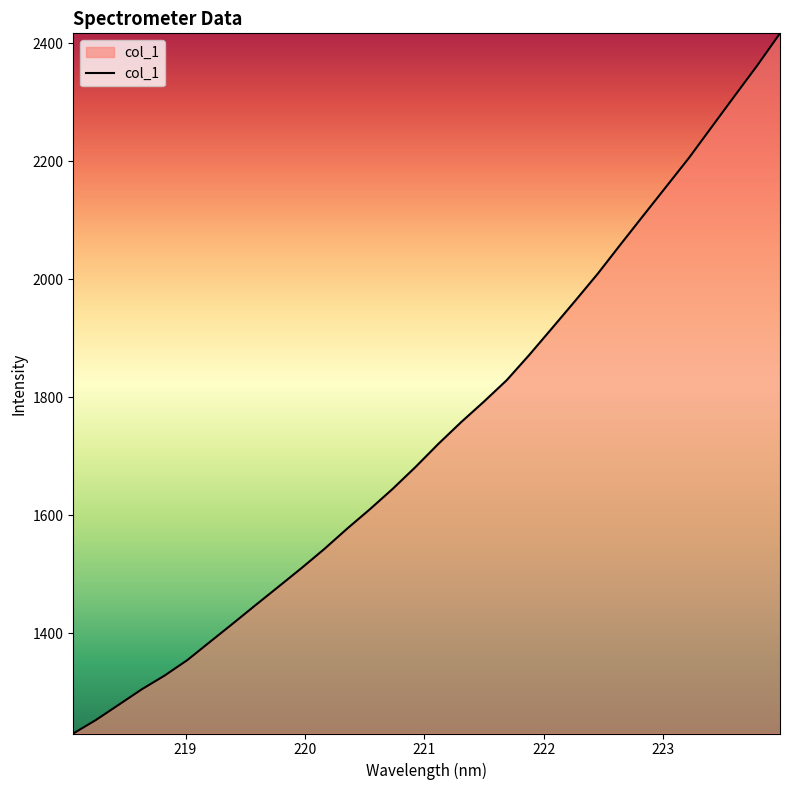

What is the difference between the maximum and minimum values?

1186.5